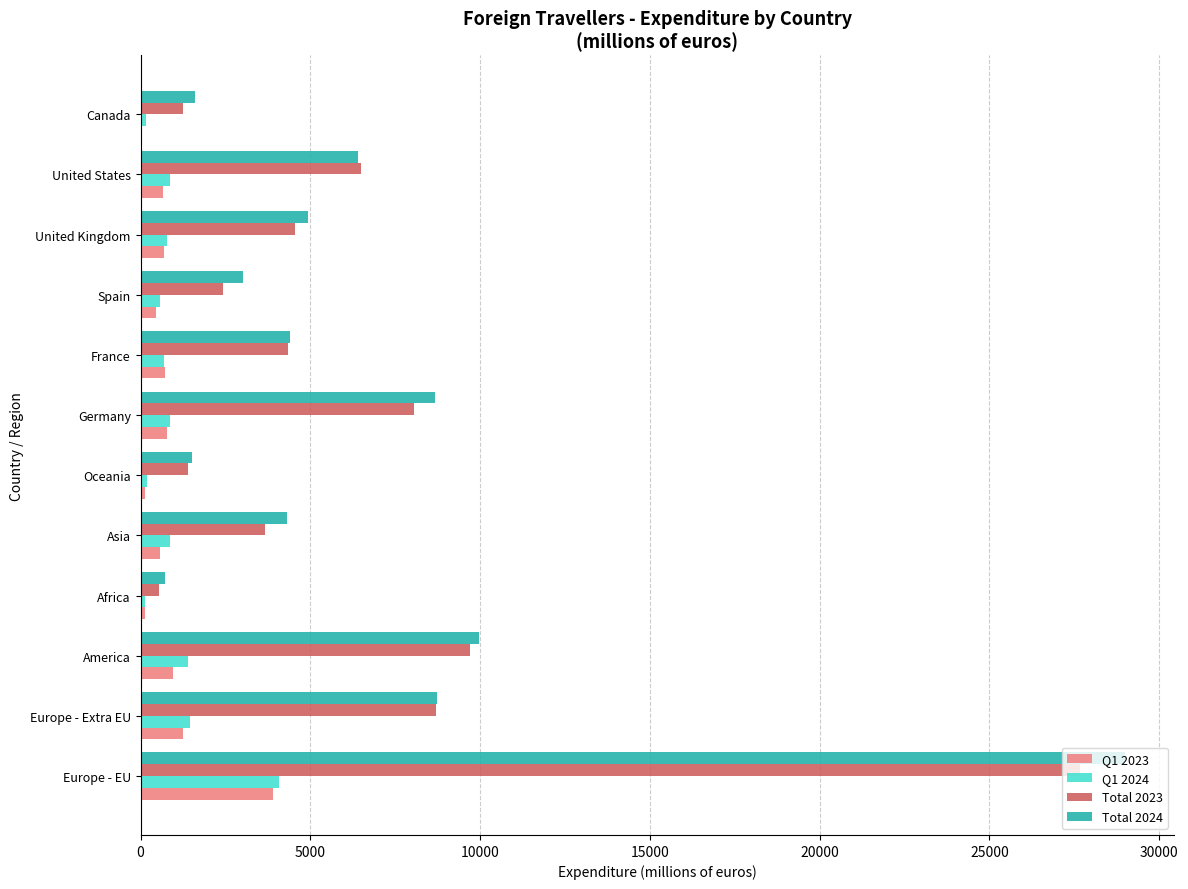

At which label is Total 2023 closest to 14099?

America